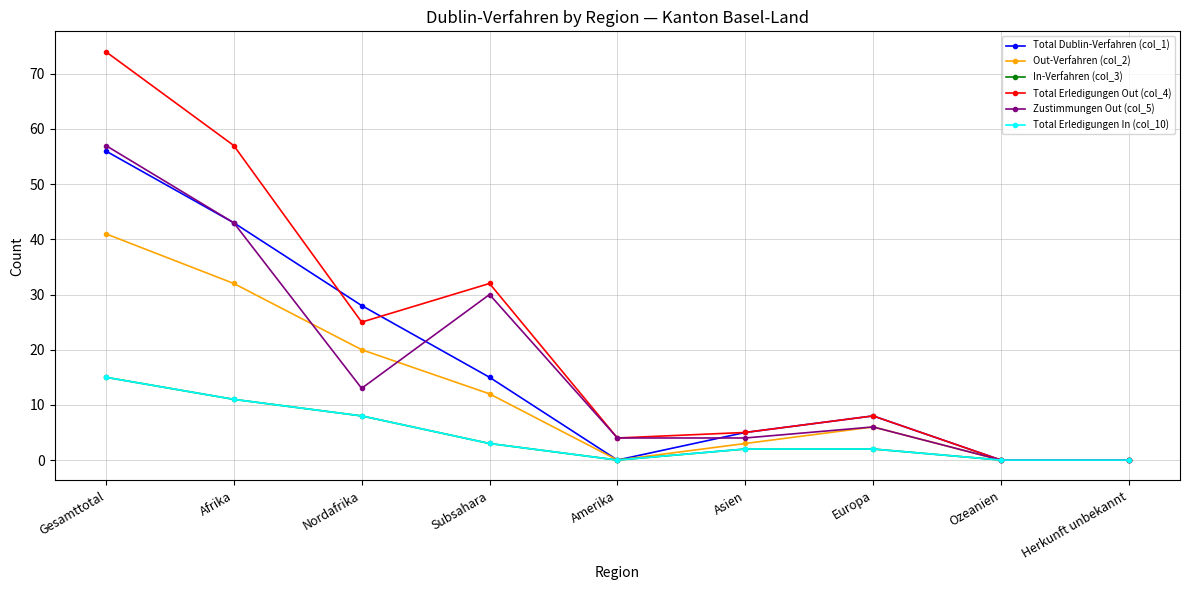

Which series changed the most between Subsahara and Asien?

Total Erledigungen Out (col_4)